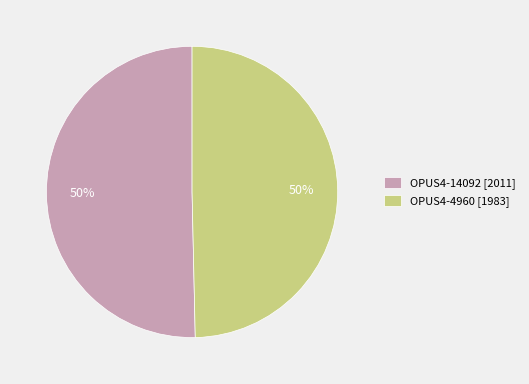

To the nearest percent, what is the combined percentage of OPUS4-14092 [2011] and OPUS4-4960 [1983]?

100%